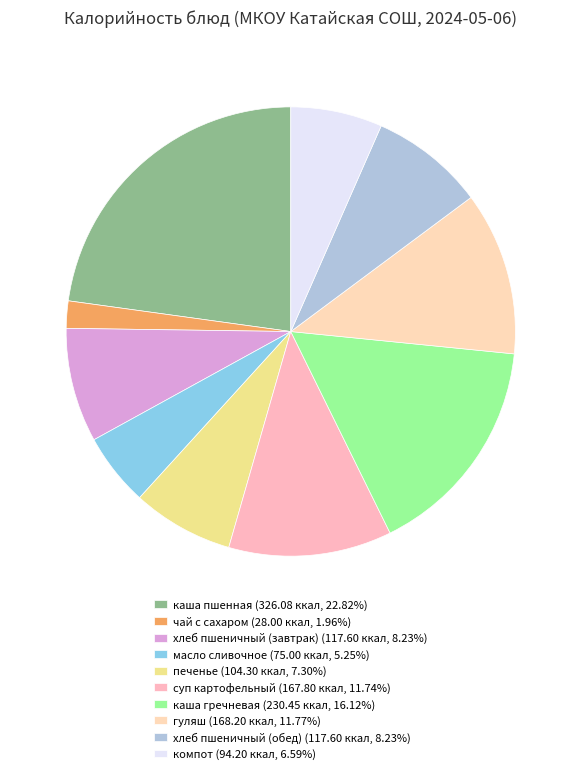

Rank the categories by value from lowest to highest.

чай с сахаром, масло сливочное, компот, печенье, хлеб пшеничный (завтрак), хлеб пшеничный (обед), суп картофельный, гуляш, каша гречневая, каша пшенная